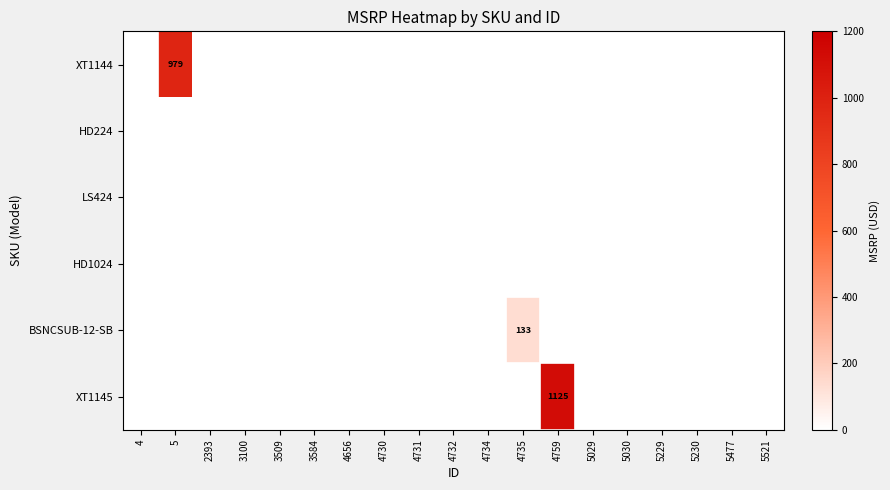

Is it true that BSNCSUB-12-SB equals 91.9 at 4?

False